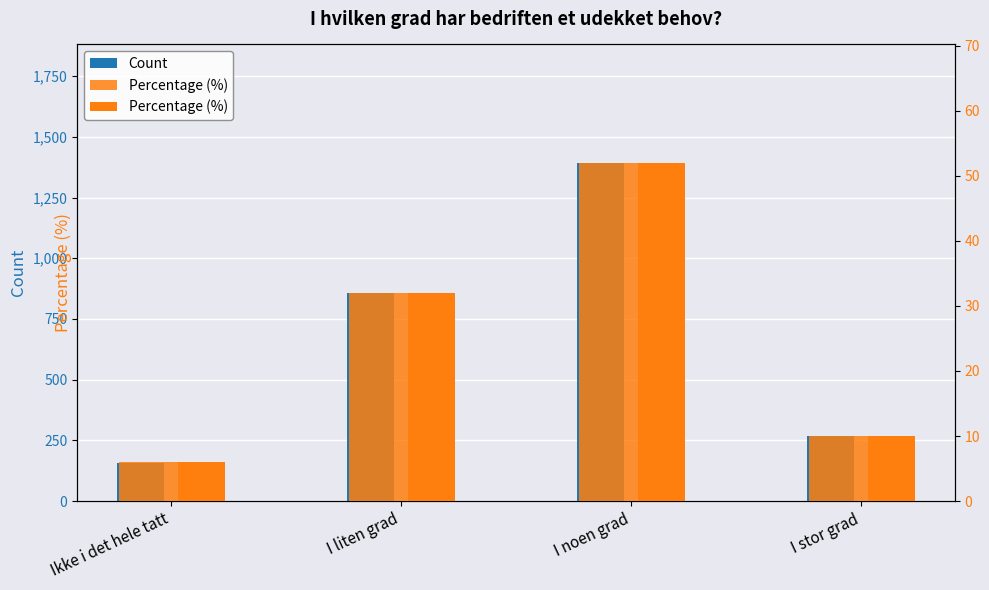

How many groups of bars are there?

4